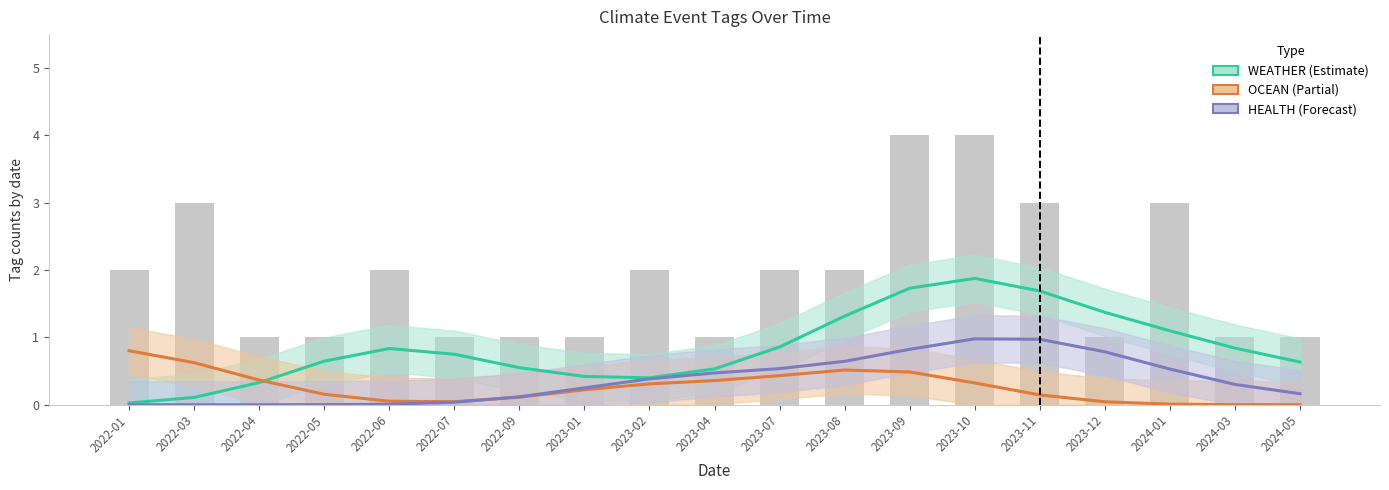

Is it true that OCEAN equals 0.4 at 2023-04?

True